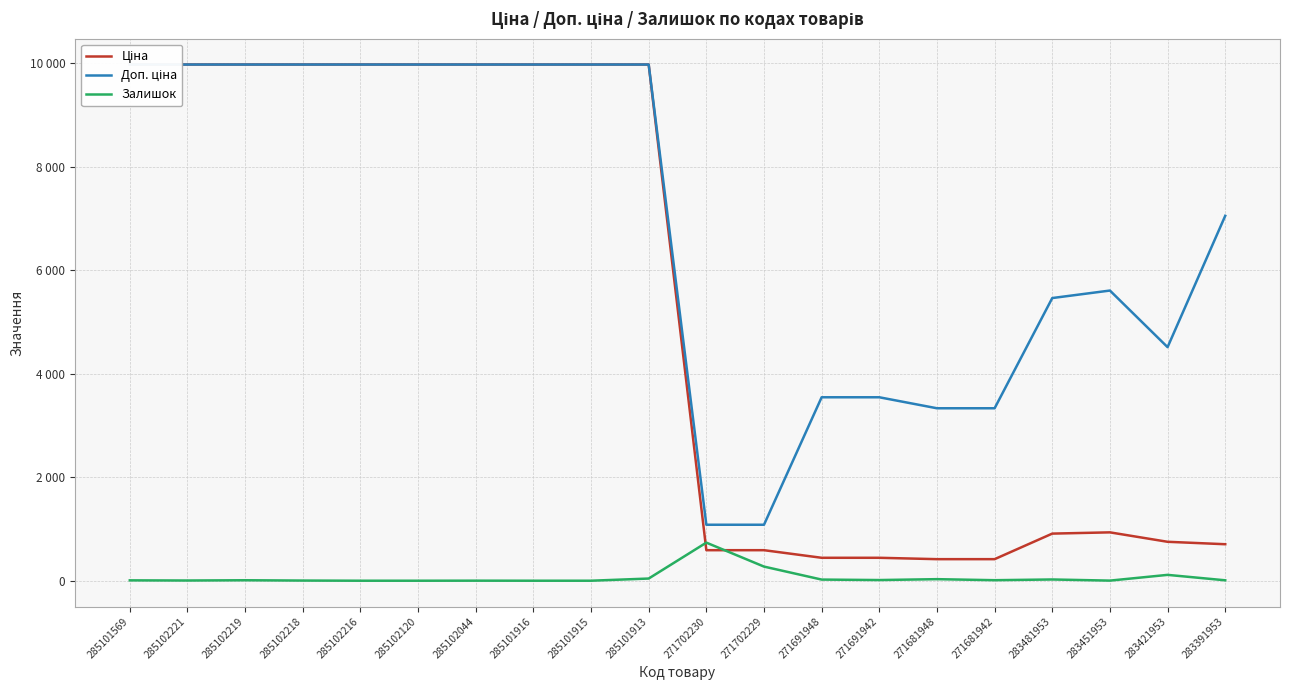

How many data points in Доп. ціна are above 9974?

10